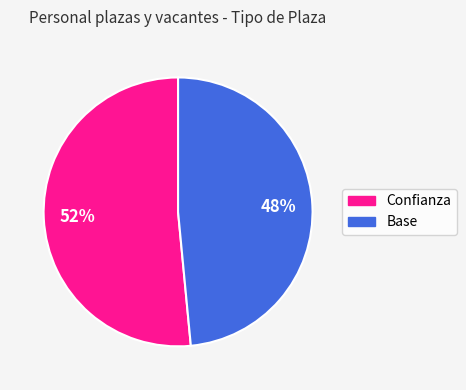

To the nearest percent, what is the average slice percentage?

50%